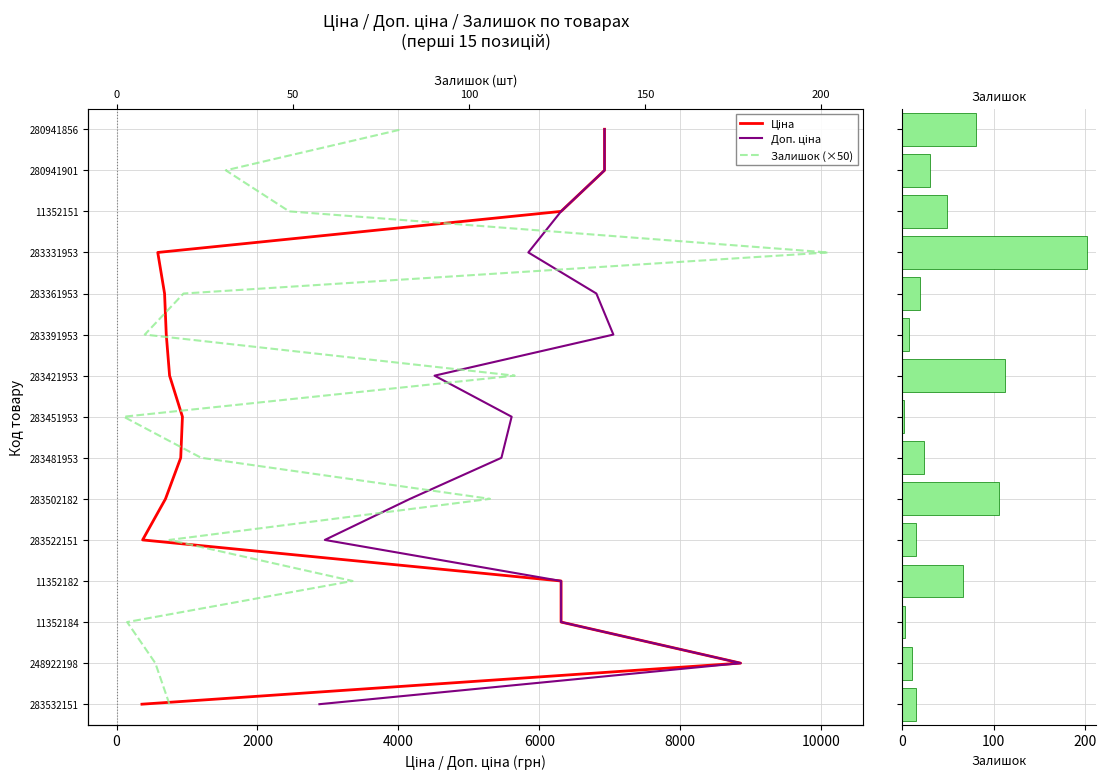

What is the approximate value of Залишок (×50) at 10000, to the nearest 10?

10